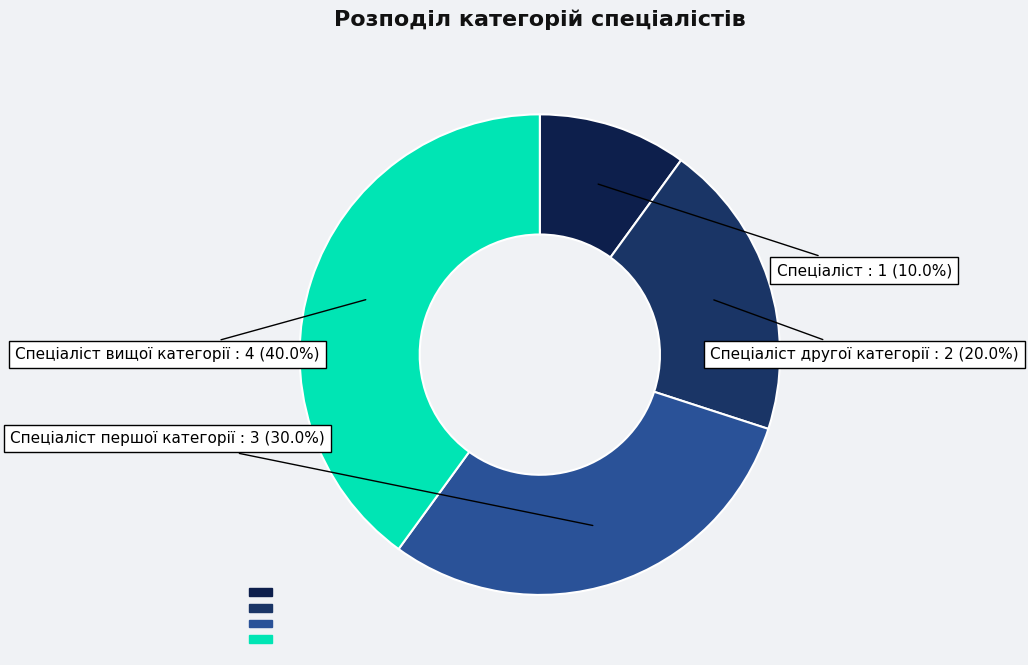

Is there any slice that represents more than half of the pie?

No